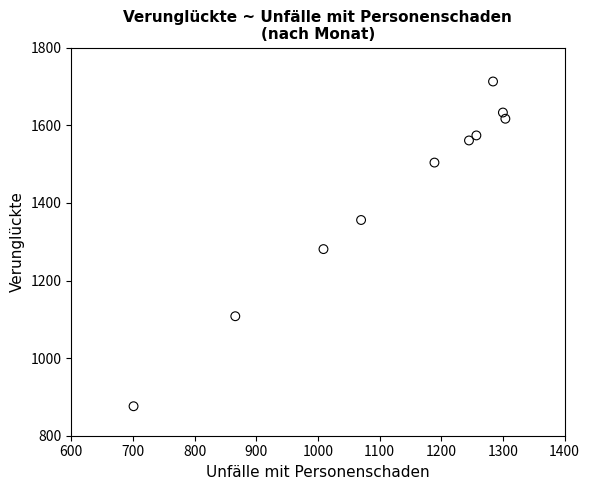

What is the average X value?

1122